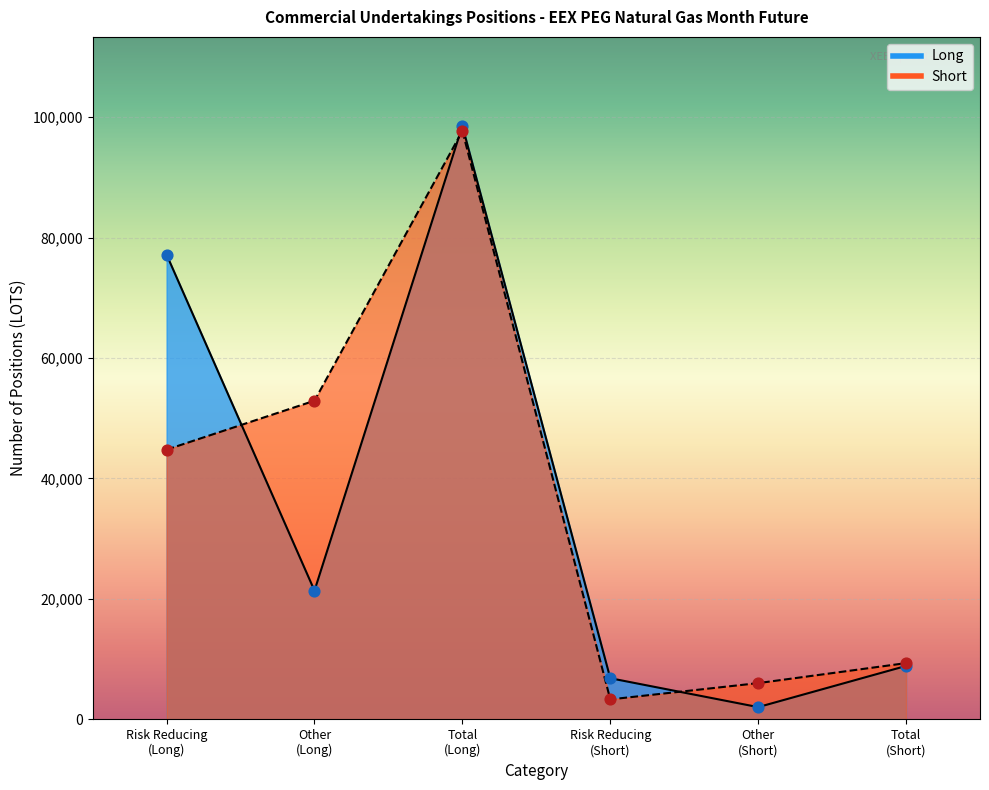

What is the total value across all series at Other Long?

74293.5